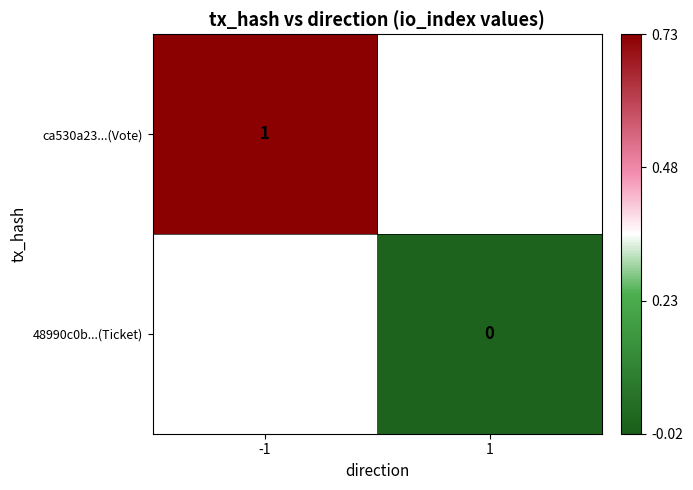

Between 1 and -1, which is larger?

-1